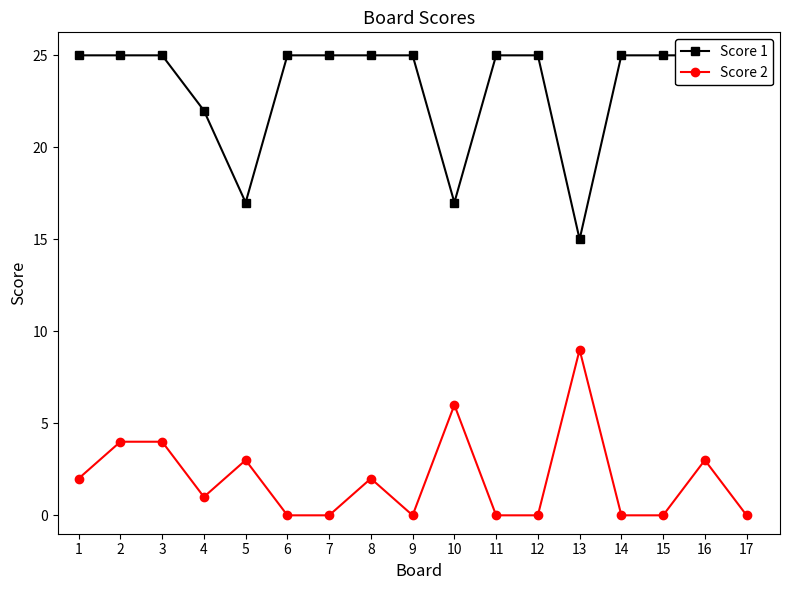

Reading right to left, what are all the values shown in this chart?

Score 1: 17=25	16=25	15=25	14=25	13=15	12=25	11=25	10=17	9=25	8=25	7=25	6=25	5=17	4=22	3=25	2=25	1=25
Score 2: 17=0	16=3	15=0	14=0	13=9	12=0	11=0	10=6	9=0	8=2	7=0	6=0	5=3	4=1	3=4	2=4	1=2